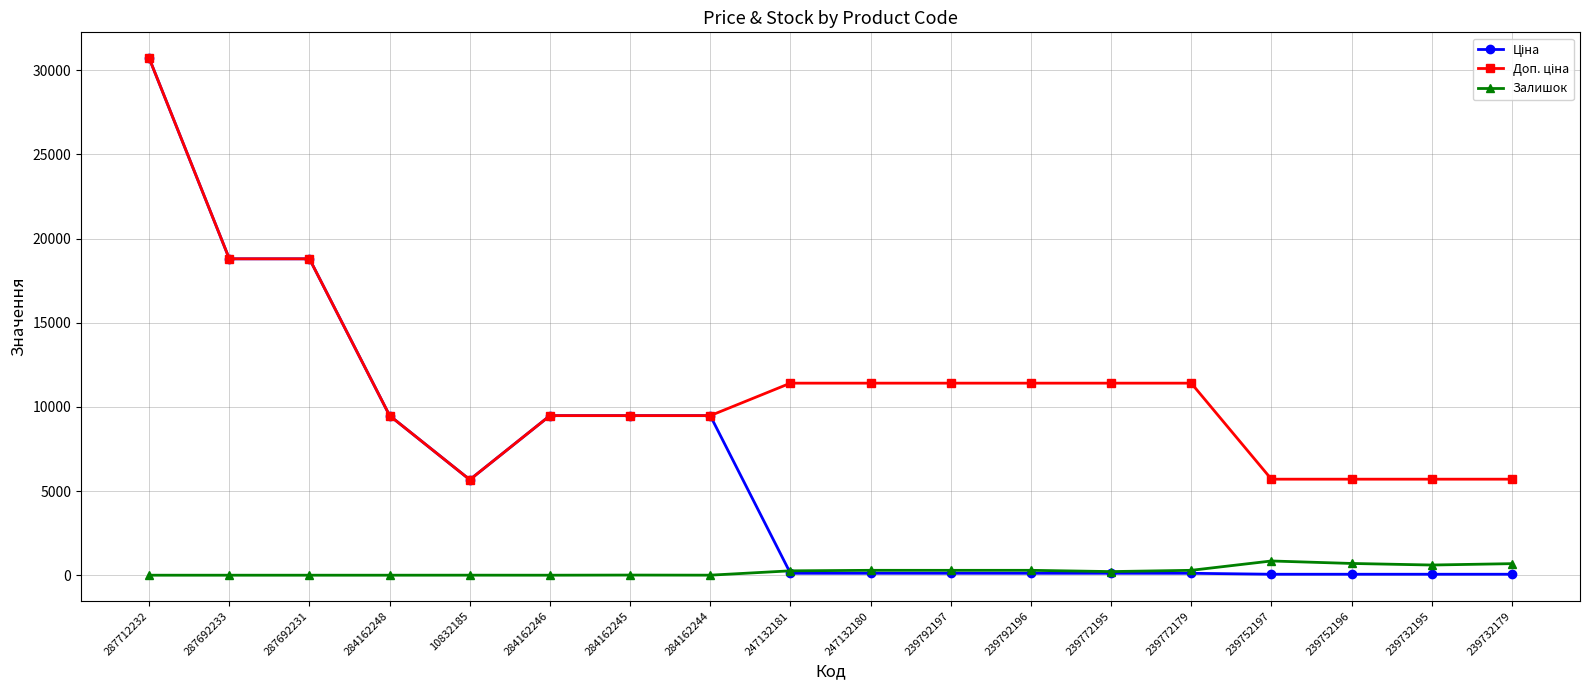

Count the number of categories in the chart.

18